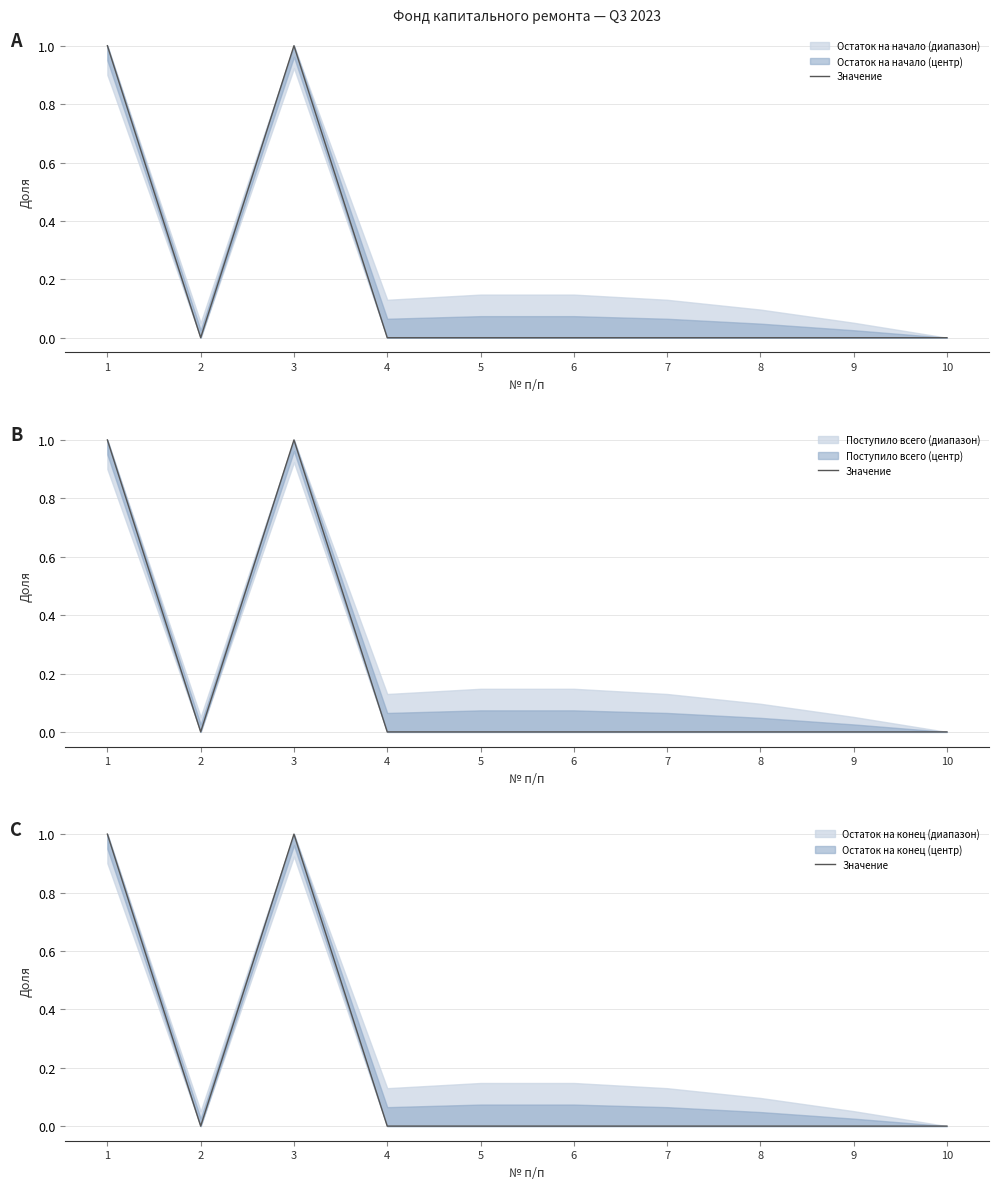

Which has a higher value, 10 or 5?

10